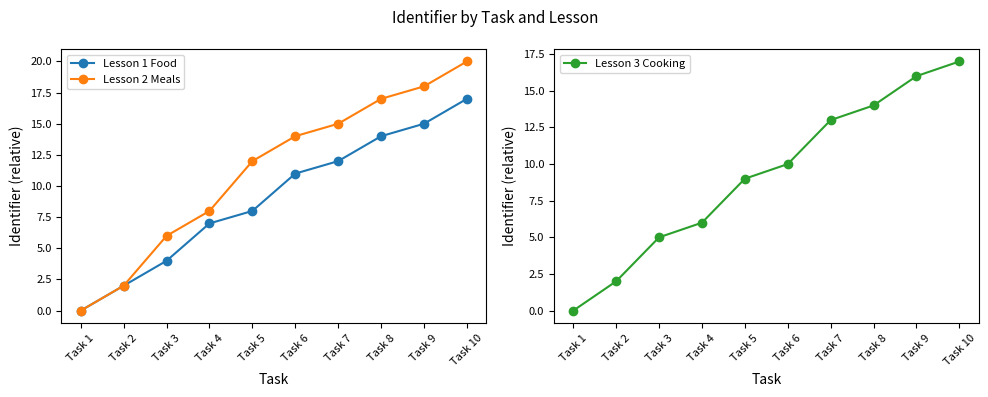

Reading left to right, extract all data points from this chart.

Lesson 1 Food: Task 1=0	Task 2=2	Task 3=4	Task 4=7	Task 5=8	Task 6=11	Task 7=12	Task 8=14	Task 9=15	Task 10=17
Lesson 2 Meals: Task 1=0	Task 2=2	Task 3=6	Task 4=8	Task 5=12	Task 6=14	Task 7=15	Task 8=17	Task 9=18	Task 10=20
Lesson 3 Cooking: Task 1=0	Task 2=2	Task 3=5	Task 4=6	Task 5=9	Task 6=10	Task 7=13	Task 8=14	Task 9=16	Task 10=17